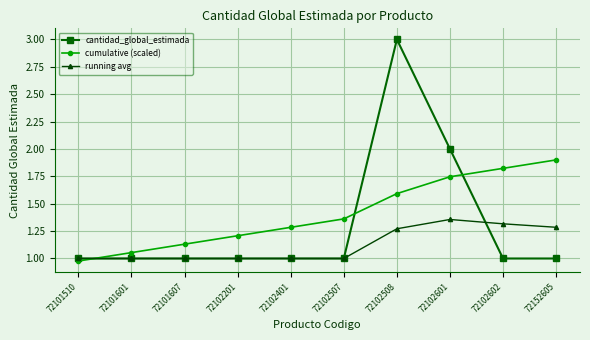

Count the number of data series in this chart.

3